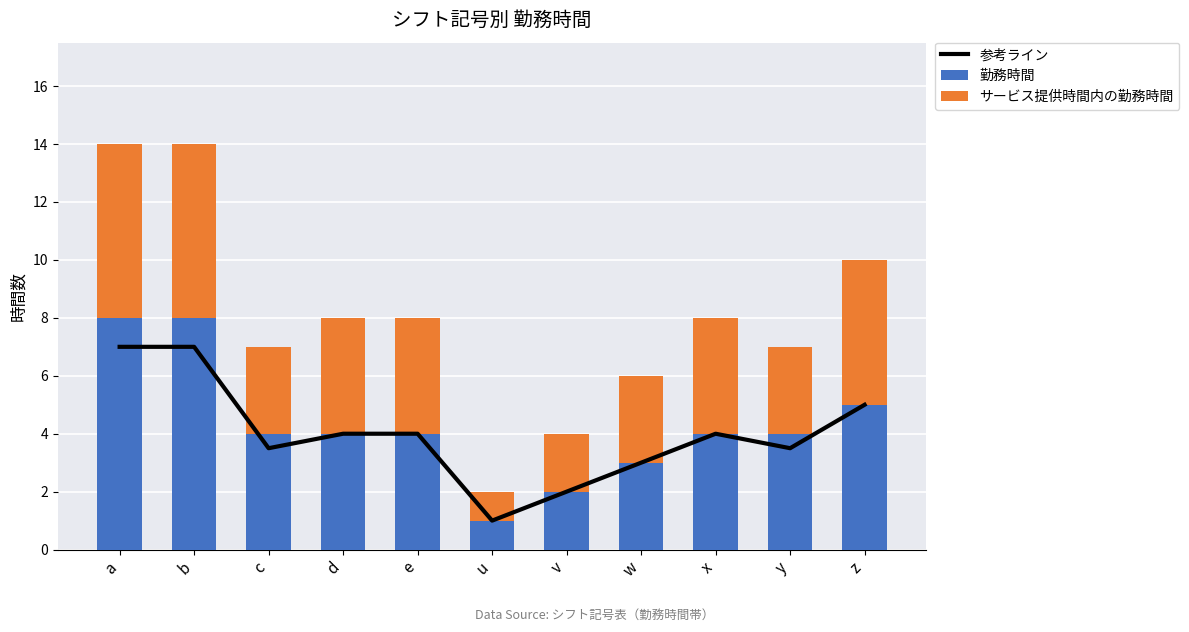

Reading right to left, extract all data points from this chart.

参考ライン: 5.0	3.5	4.0	3.0	2.0	1.0	4.0	4.0	3.5	7.0	7.0
勤務時間: 5.0	4.0	4.0	3.0	2.0	1.0	4.0	4.0	4.0	8.0	8.0
サービス提供時間内の勤務時間: 5.0	3.0	4.0	3.0	2.0	1.0	4.0	4.0	3.0	6.0	6.0